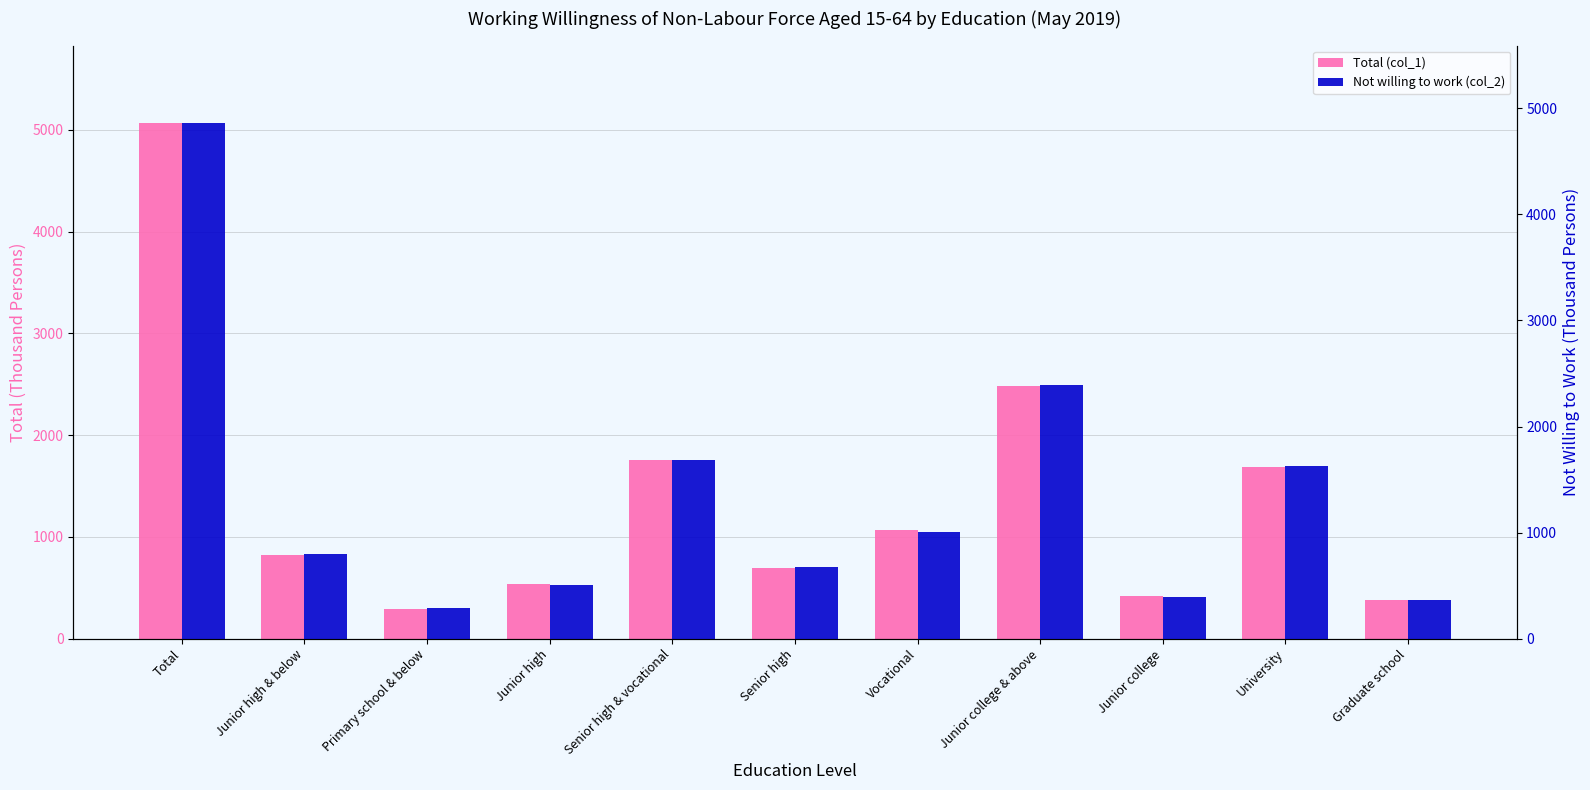

At which label is Not willing to work (col_2) closest to 2576?

Junior college & above